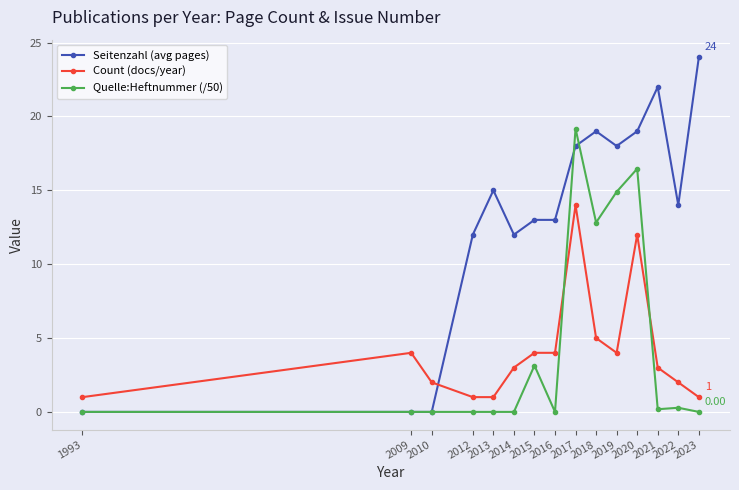

True or false: Count (docs/year) has more than 1 interior local peaks.

True